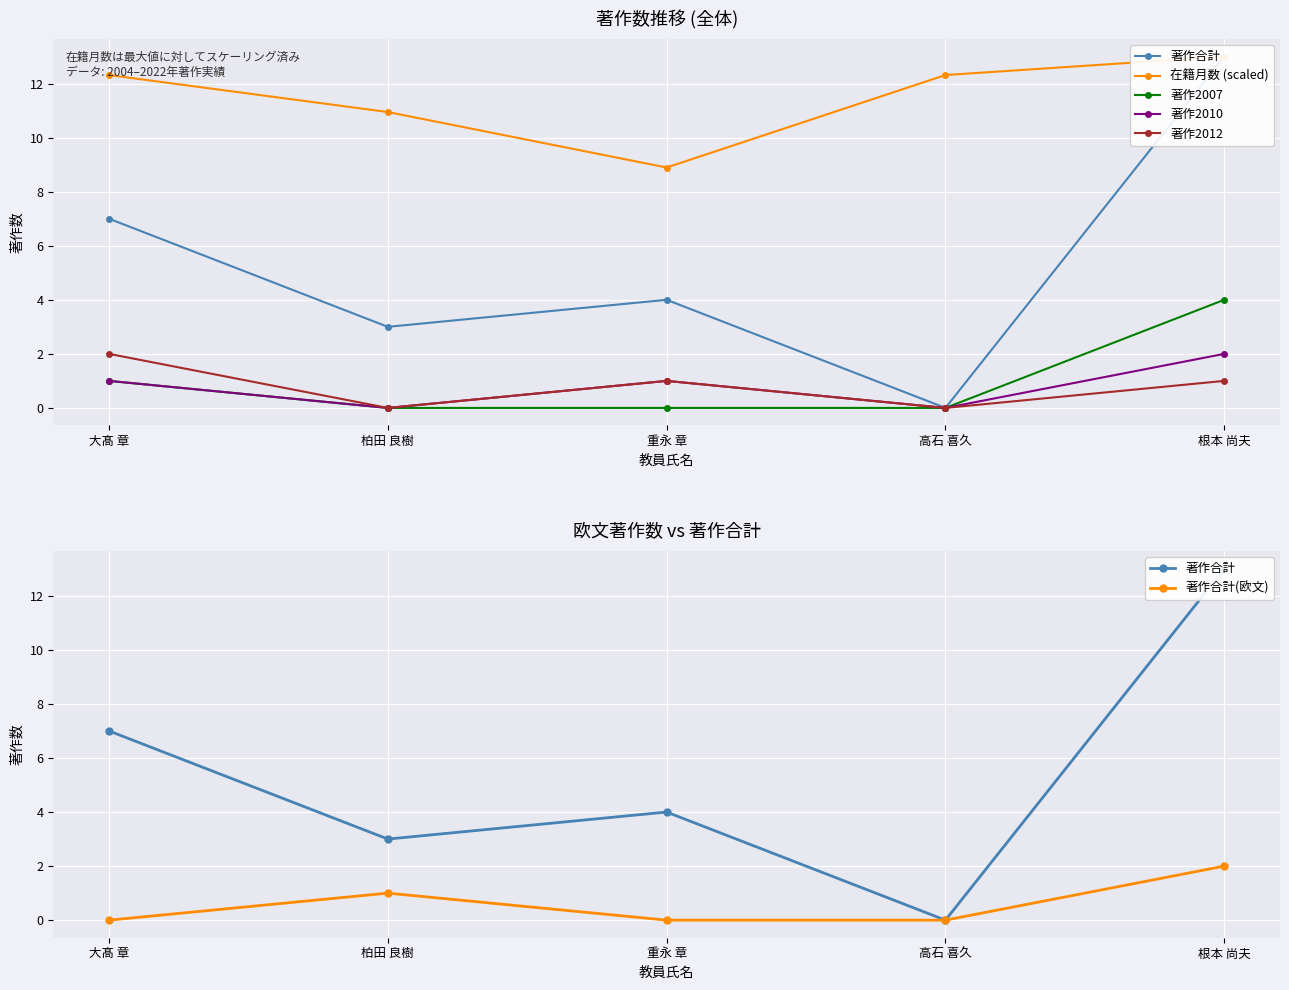

The value of 著作2007 at 大髙 章 is 1.7. True or false?

False